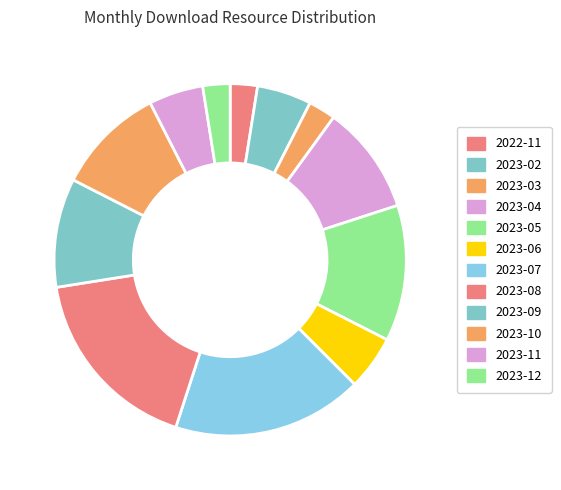

Rank the categories by value from highest to lowest.

2023-07, 2023-08, 2023-05, 2023-04, 2023-09, 2023-10, 2023-02, 2023-06, 2023-11, 2022-11, 2023-03, 2023-12